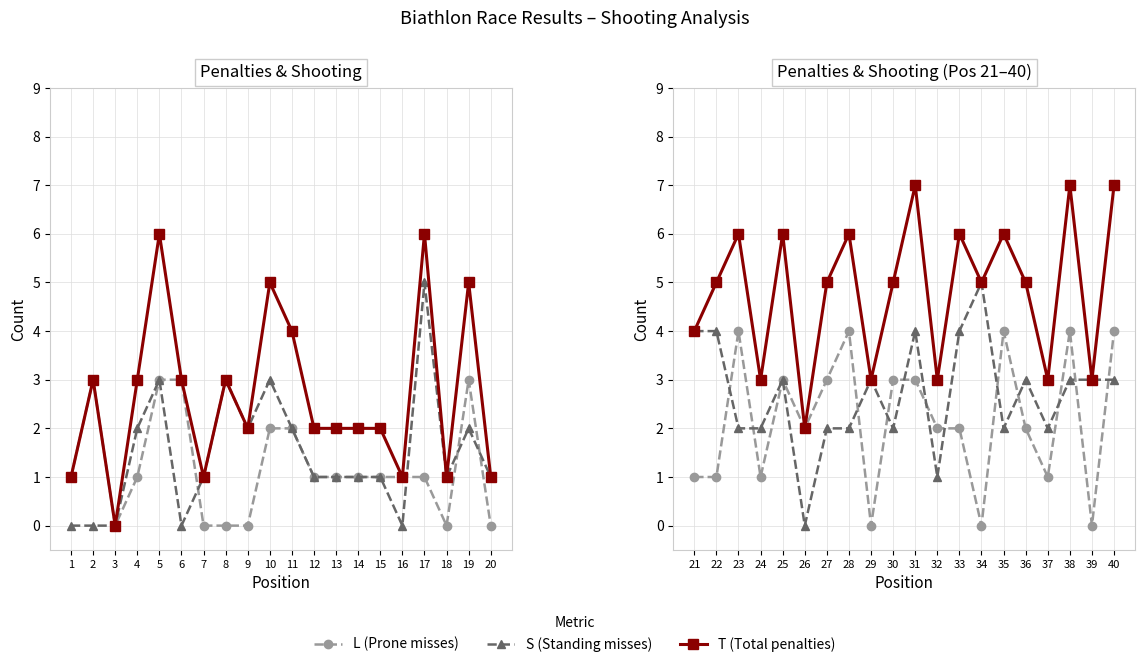

What are all the series names shown in the legend?

L (Prone misses), S (Standing misses), T (Total penalties)